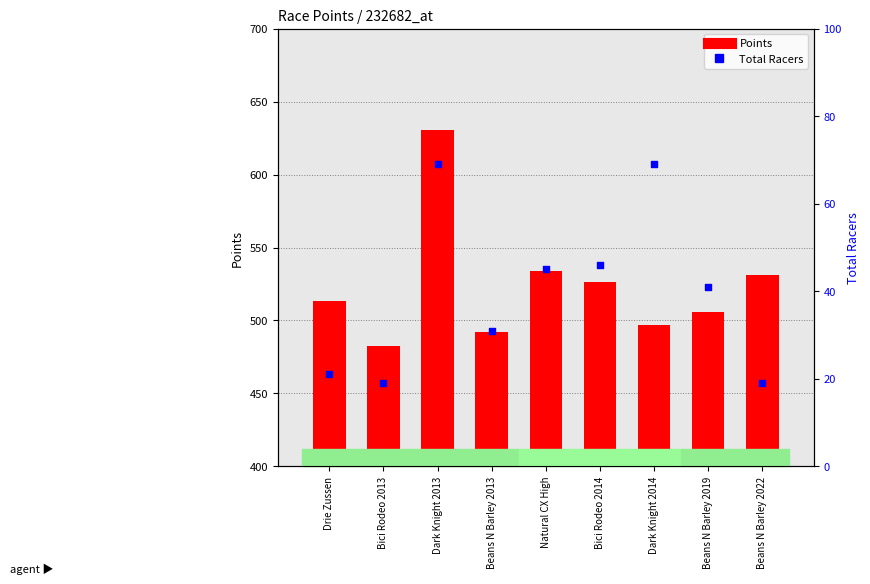

Which series has the largest total across all categories?

Points